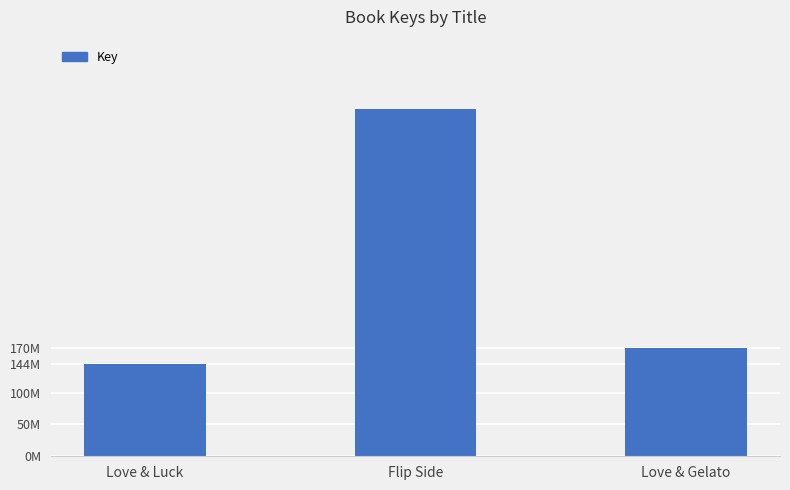

What position from the right is Flip Side?

2